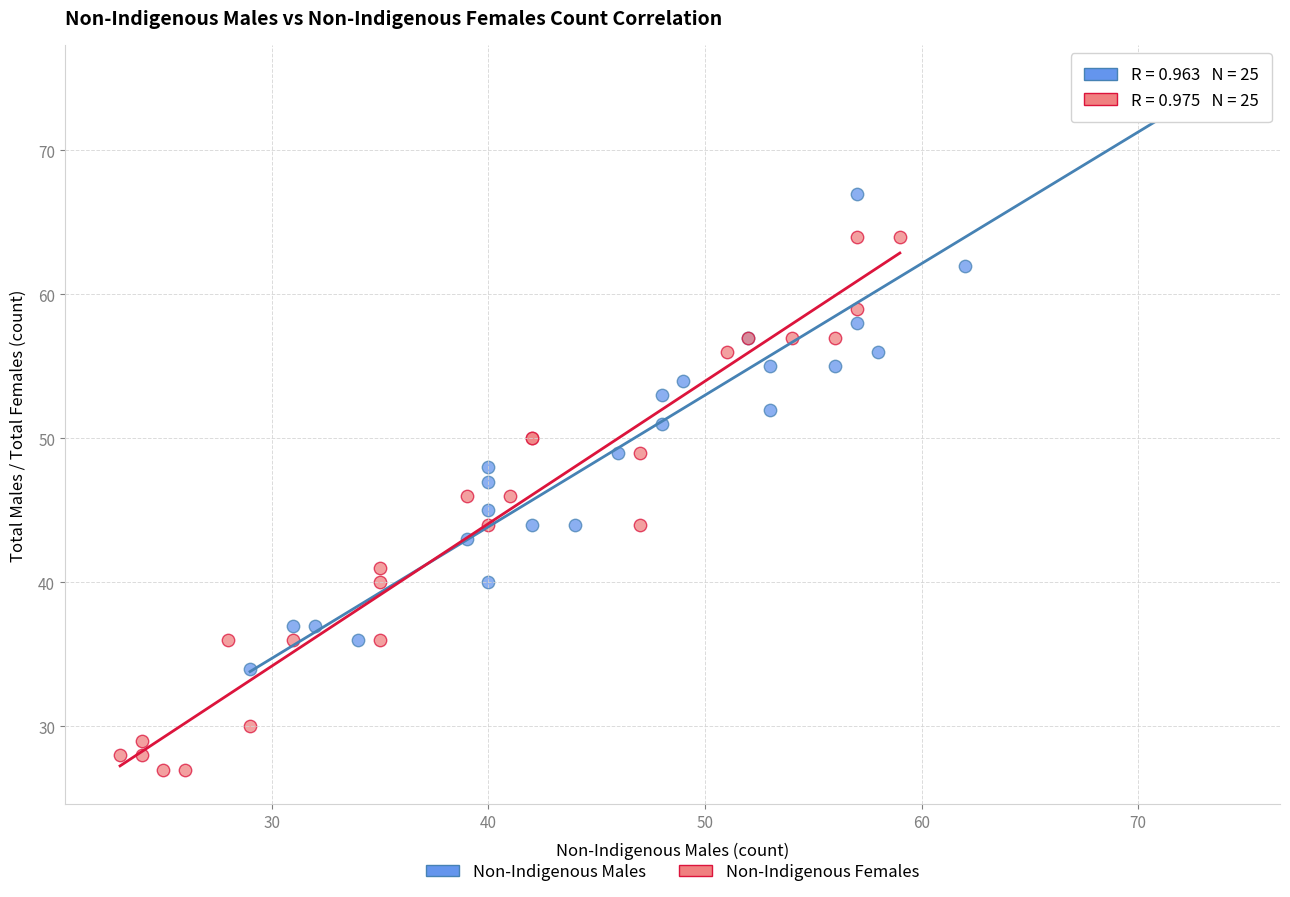

Which series reaches the minimum Y coordinate?

Non-Indigenous Females